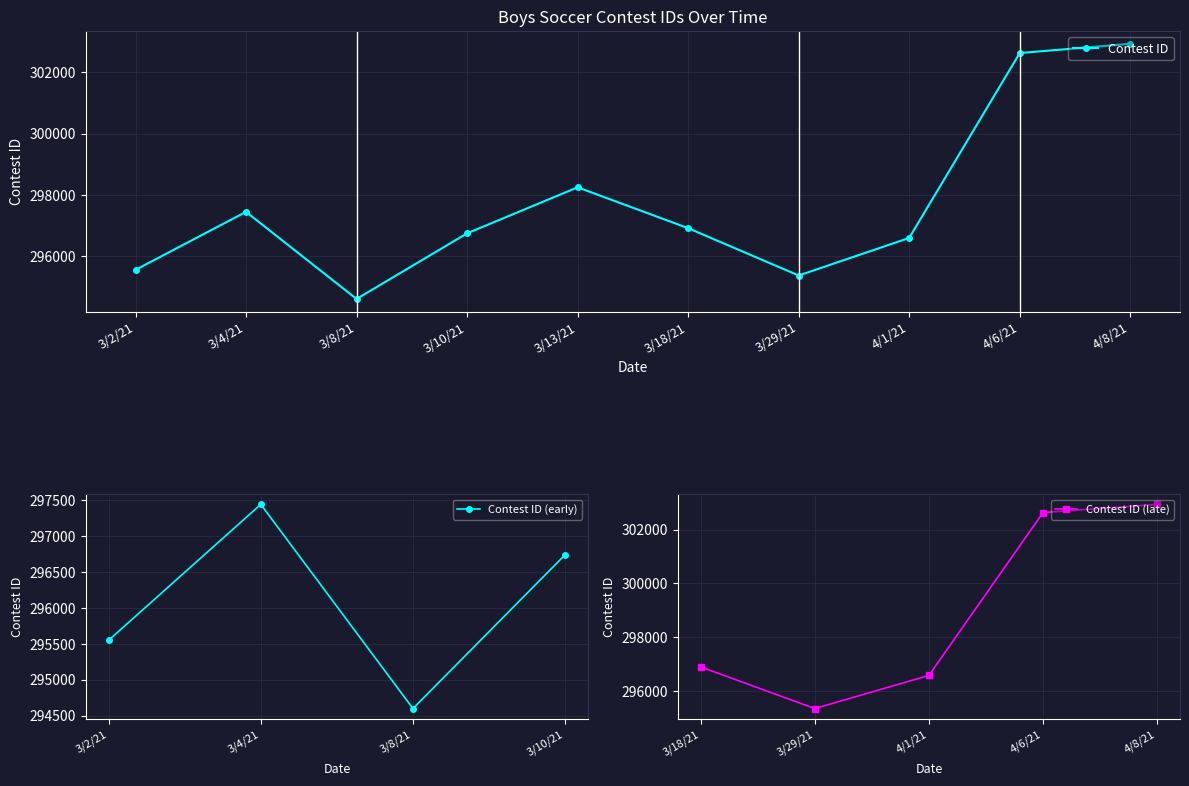

What is the value of the 1st point from the left?

295548